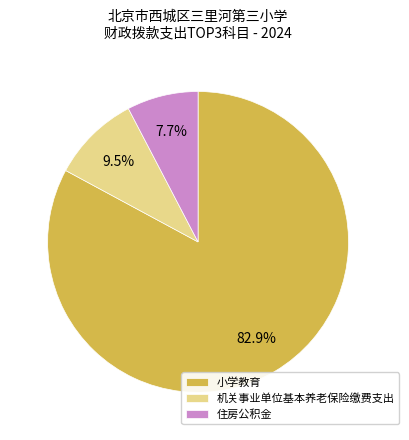

To the nearest percent, what is the average slice percentage?

33%